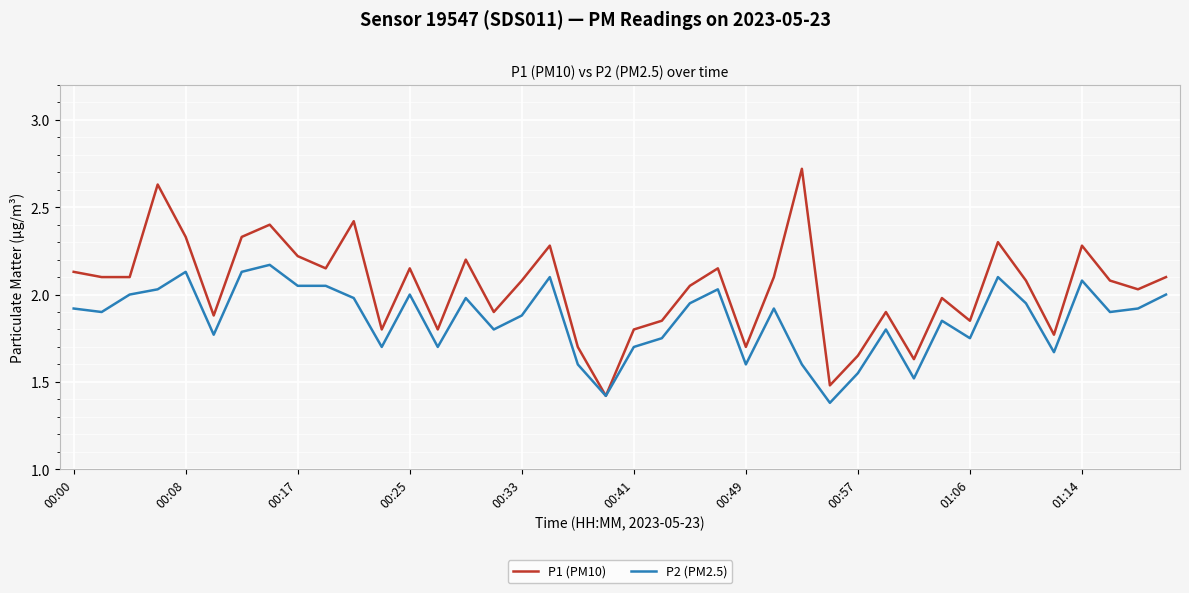

Which series has the largest total across all categories?

P1 (PM10)